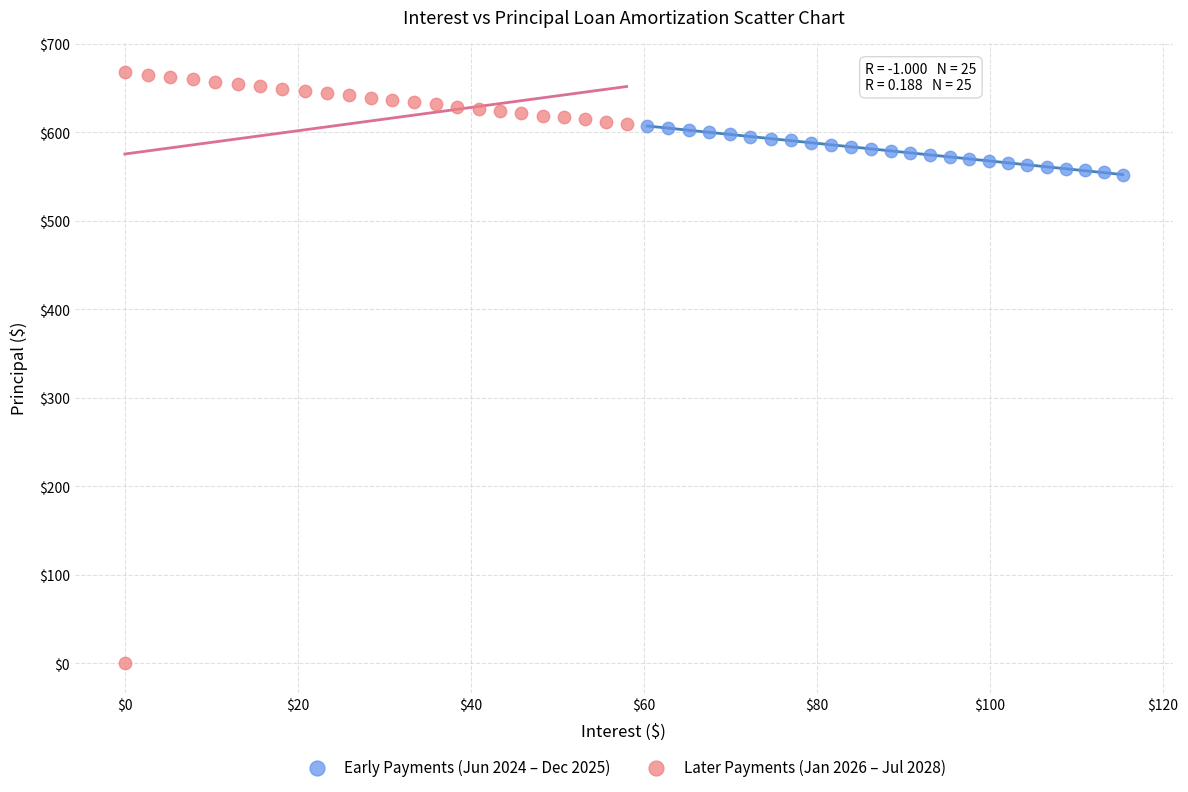

What are all the series names shown in the legend?

Early Payments (Jun 2024 – Dec 2025), Later Payments (Jan 2026 – Jul 2028)